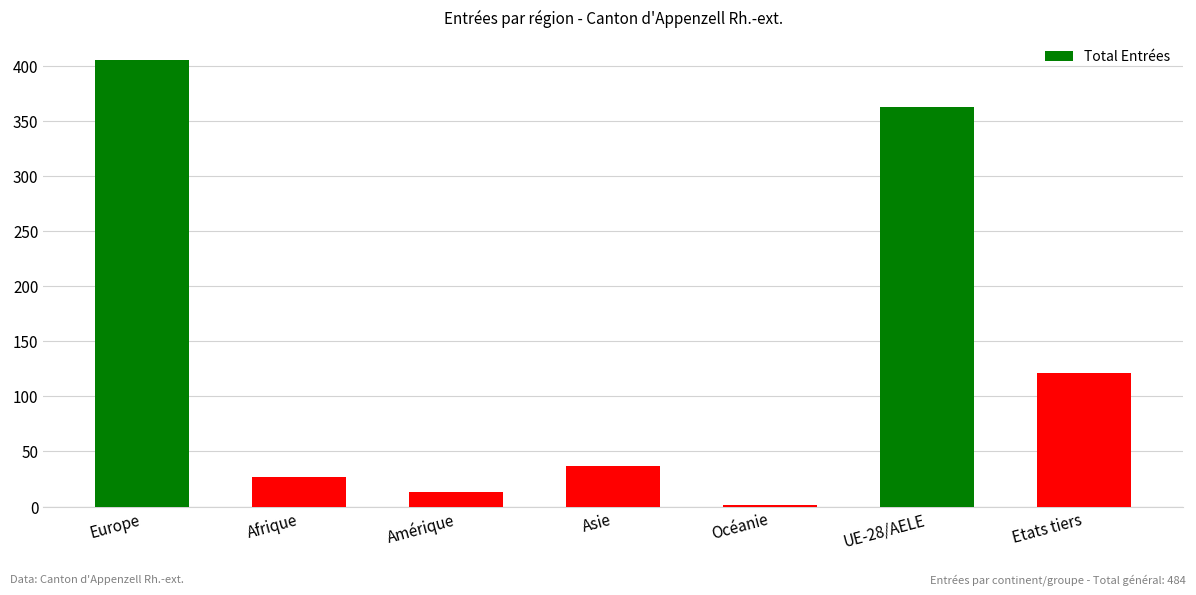

True or false: the data shows 130 at Europe.

False